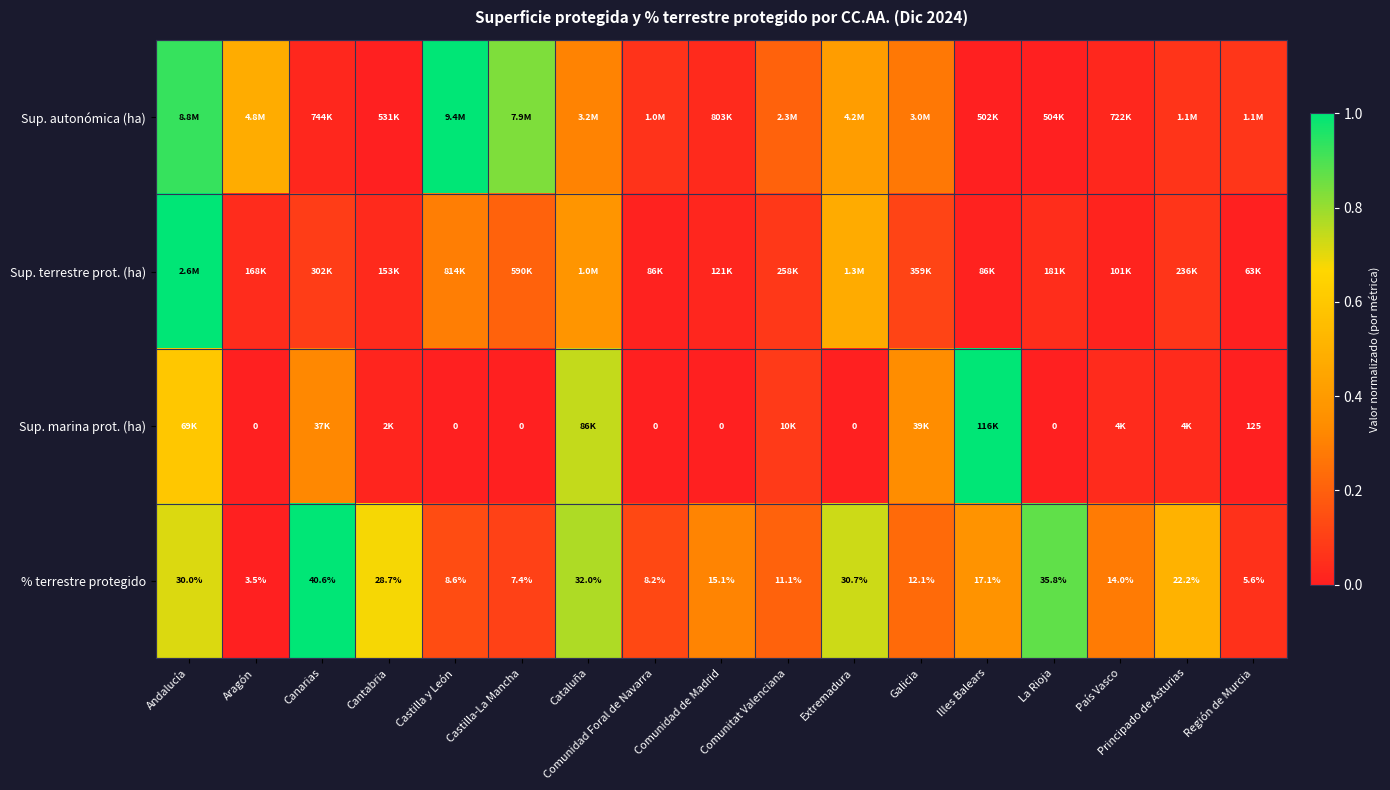

Rank the categories by % terrestre protegido value from highest to lowest.

Canarias, La Rioja, Cataluña, Extremadura, Andalucía, Cantabria, Principado de Asturias, Illes Balears, Comunidad de Madrid, País Vasco, Galicia, Comunitat Valenciana, Castilla y León, Comunidad Foral de Navarra, Castilla-La Mancha, Región de Murcia, Aragón